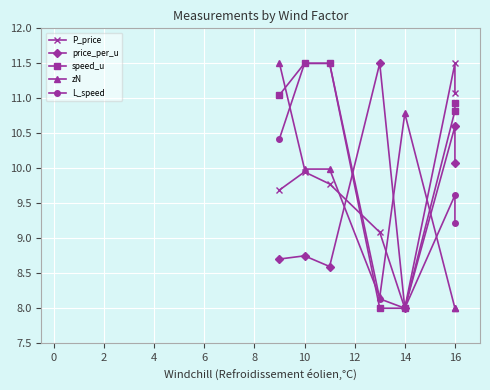

Does the chart display data point markers on the line(s)?

Yes